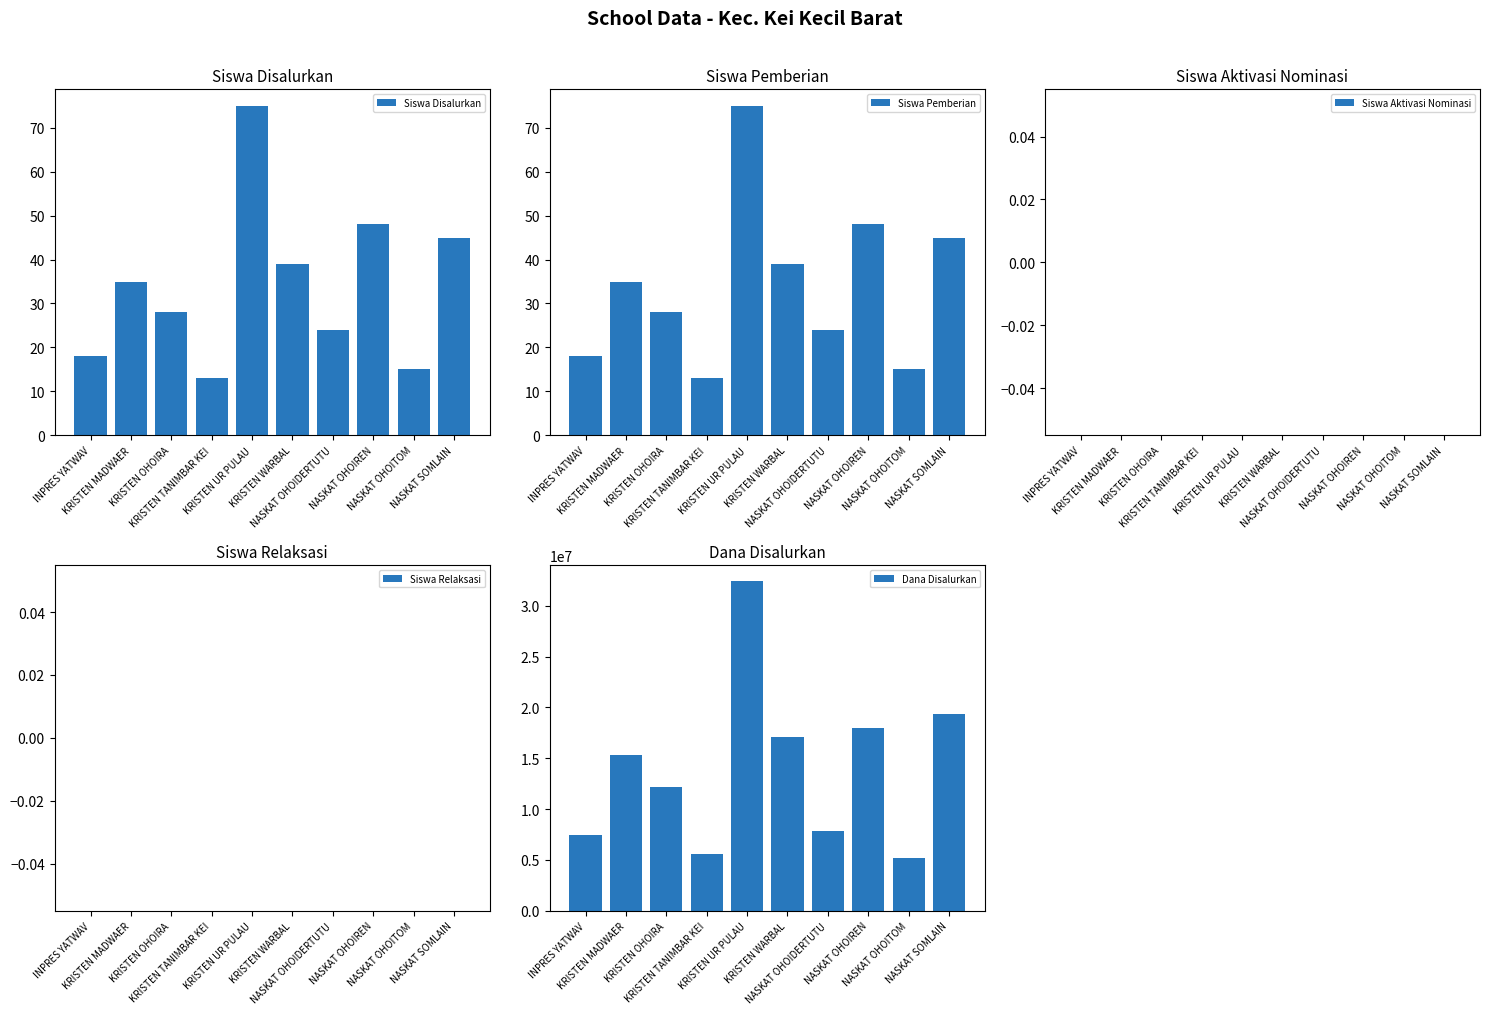

Where does the Dana Disalurkan series first go above 15300000?

KRISTEN UR PULAU